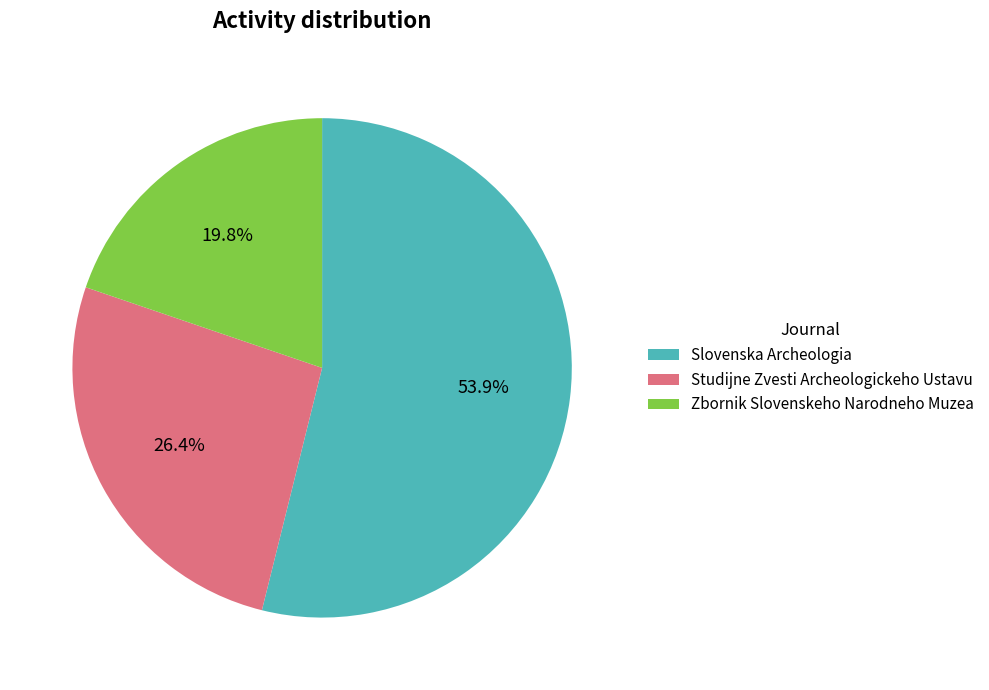

True or false: Slovenska Archeologia accounts for 54% of the total.

True